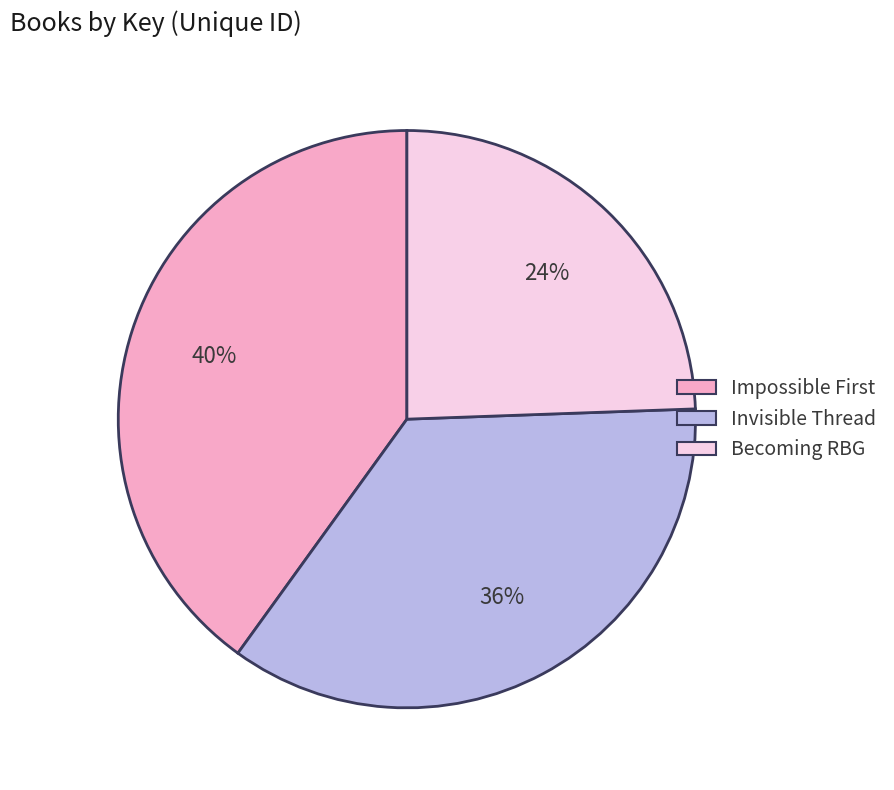

Rank the categories by value from highest to lowest.

Impossible First, Invisible Thread, Becoming RBG